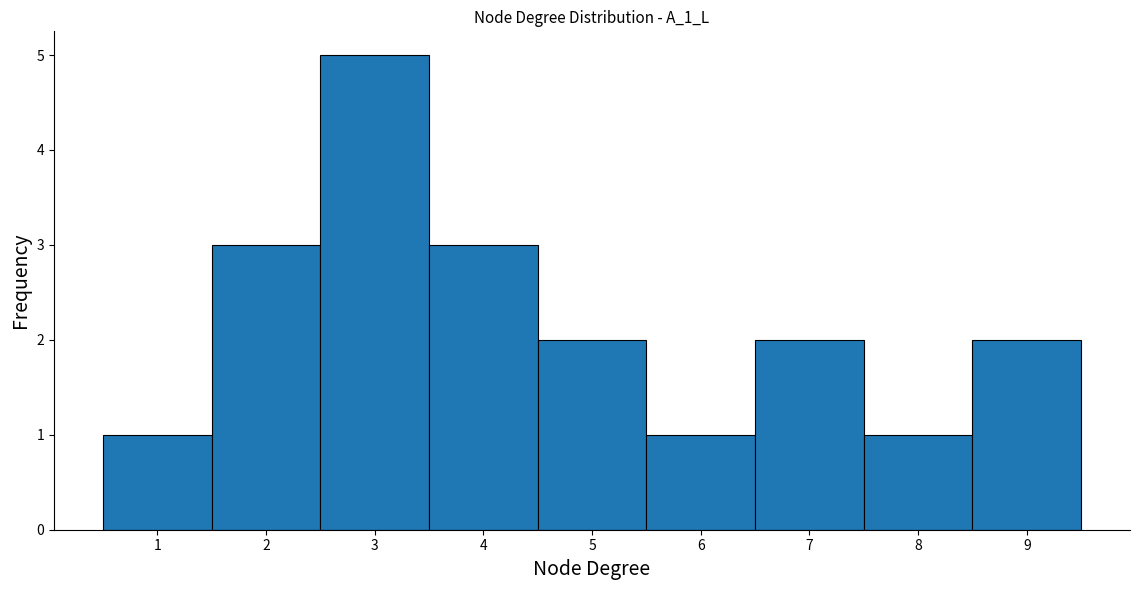

Reading left to right, transcribe this chart: for each bar, give the range it covers on the x-axis and its height. The values are not printed on the chart, so give them approximately, as read against the axis.

0.5 to 1.5: 1
1.5 to 2.5: 3
2.5 to 3.5: 5
3.5 to 4.5: 3
4.5 to 5.5: 2
5.5 to 6.5: 1
6.5 to 7.5: 2
7.5 to 8.5: 1
8.5 to 9.5: 2